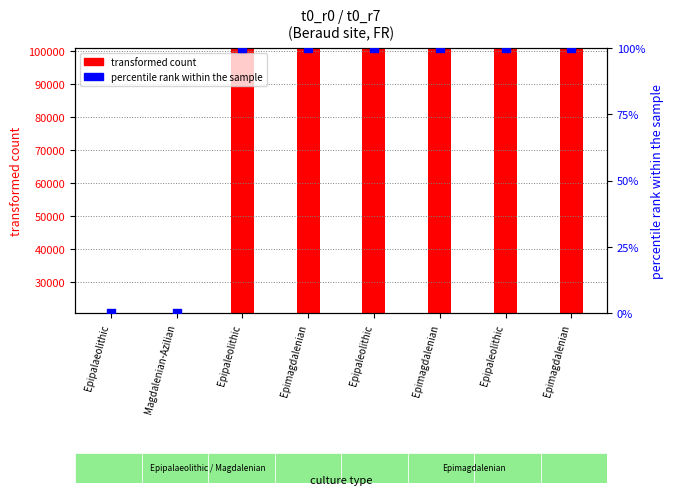

At how many categories does at least one series exceed 11583?

8